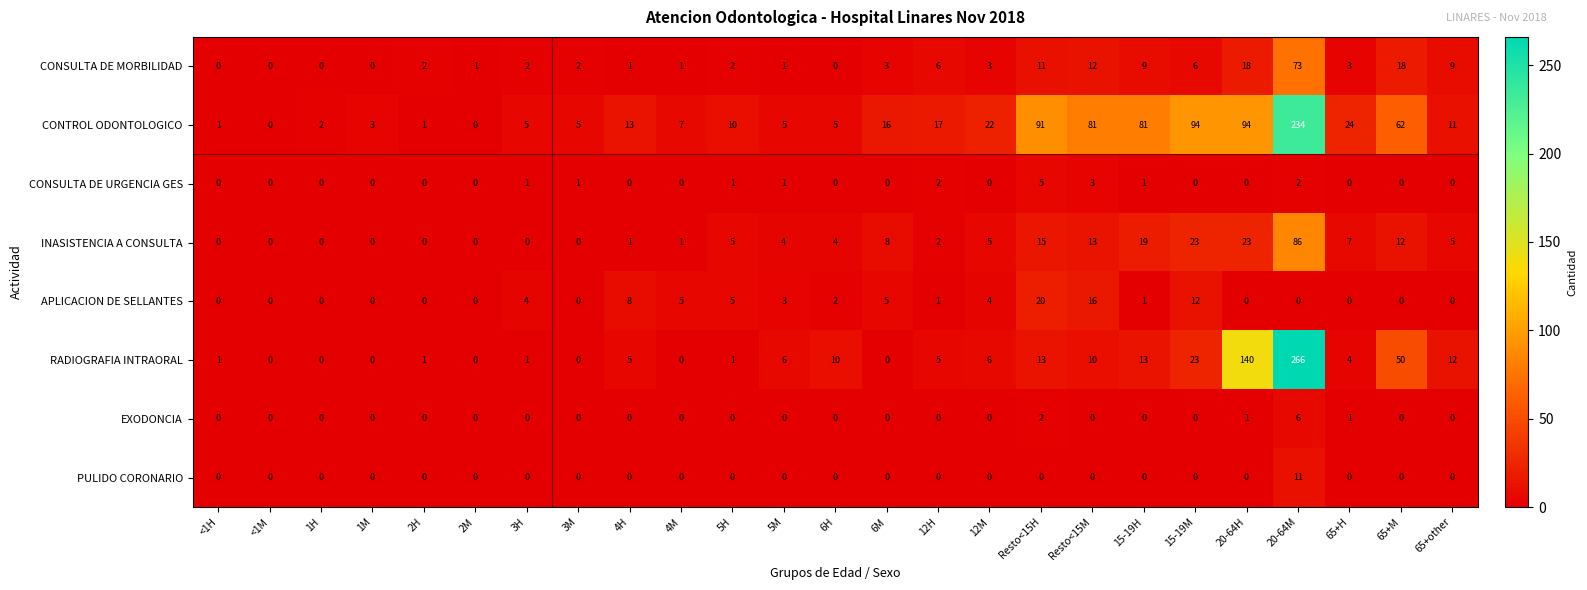

What is the difference between the maximum and minimum values in the APLICACION DE SELLANTES series?

20